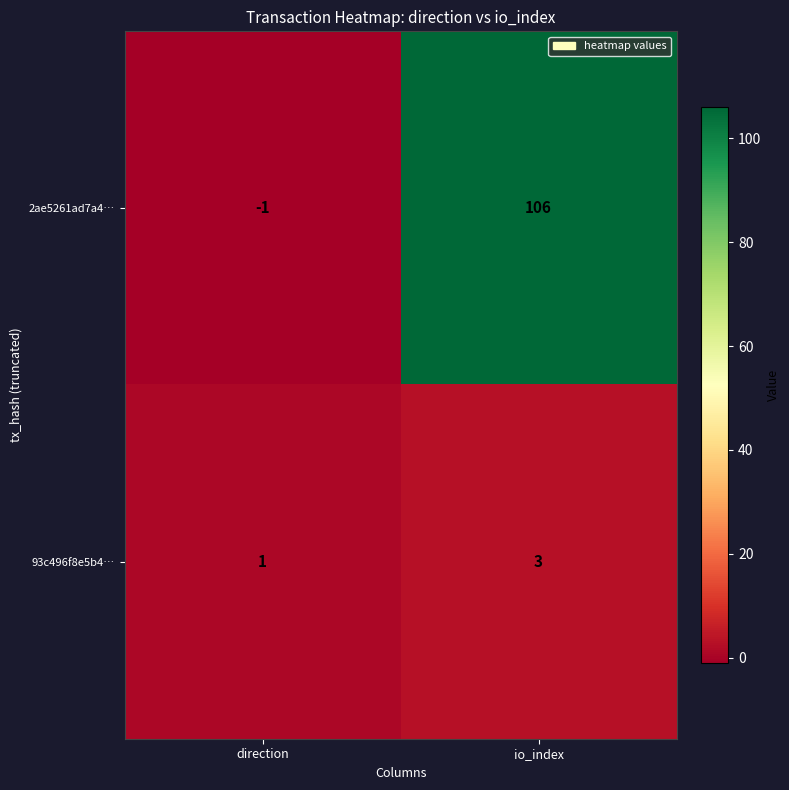

What is the sum of all 2ae5261ad7a4… values?

105